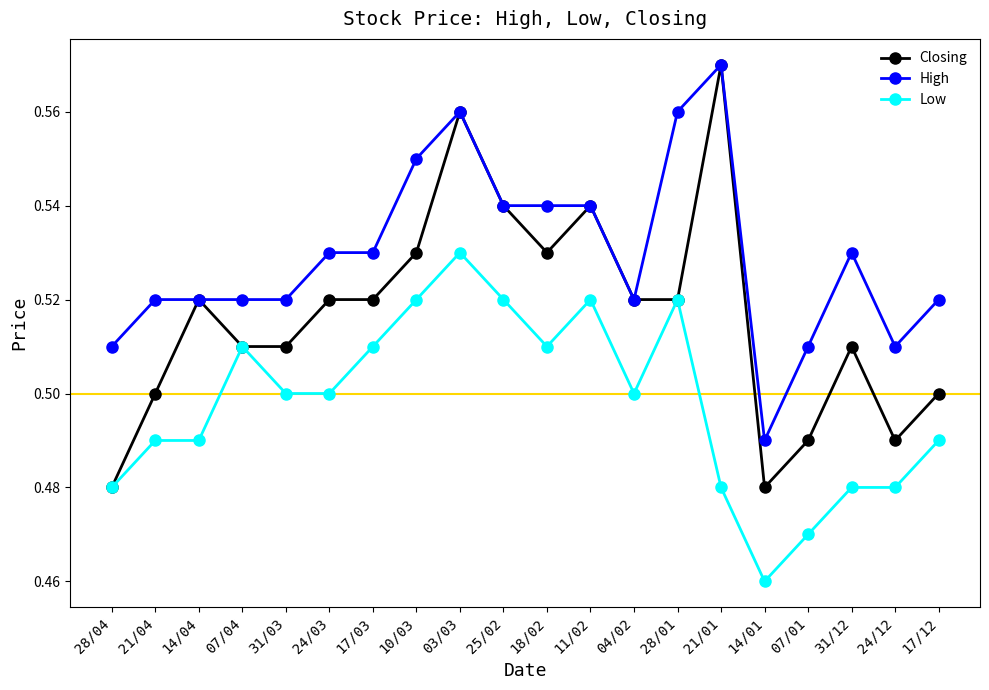

What position from the left is 25/02?

10